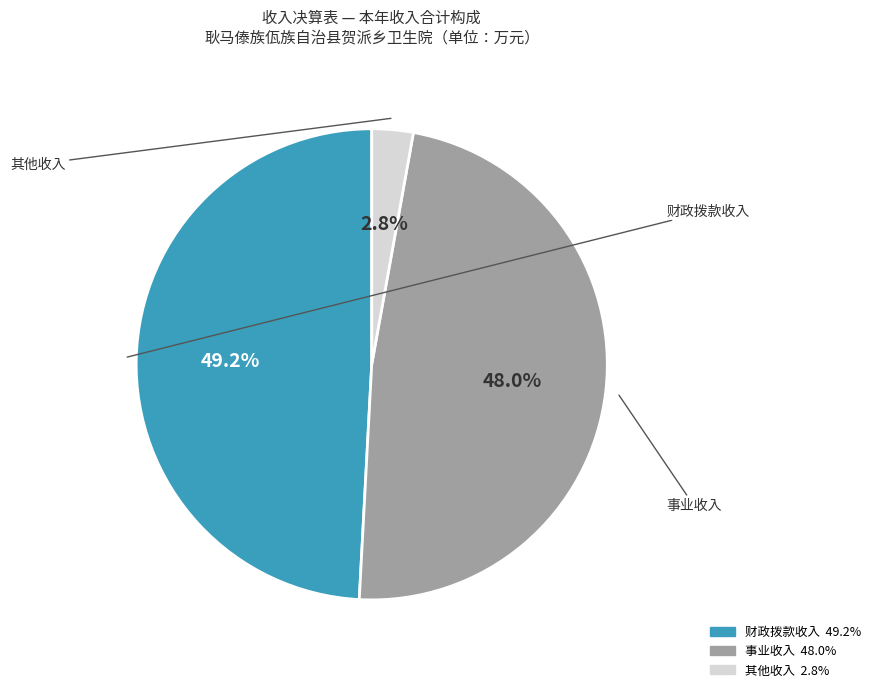

Does any single category account for the majority?

No